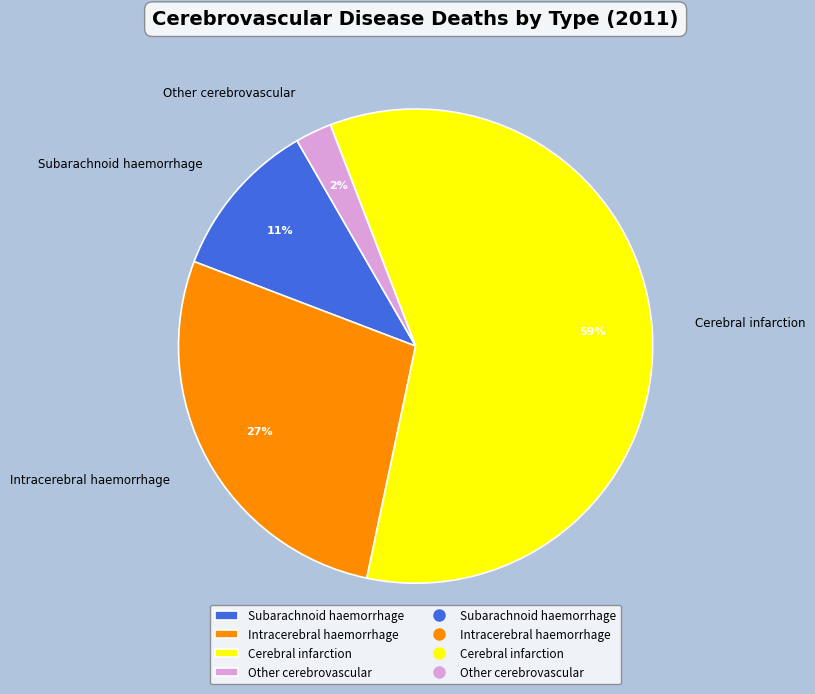

Is it true that Subarachnoid haemorrhage is 3% of the pie?

False